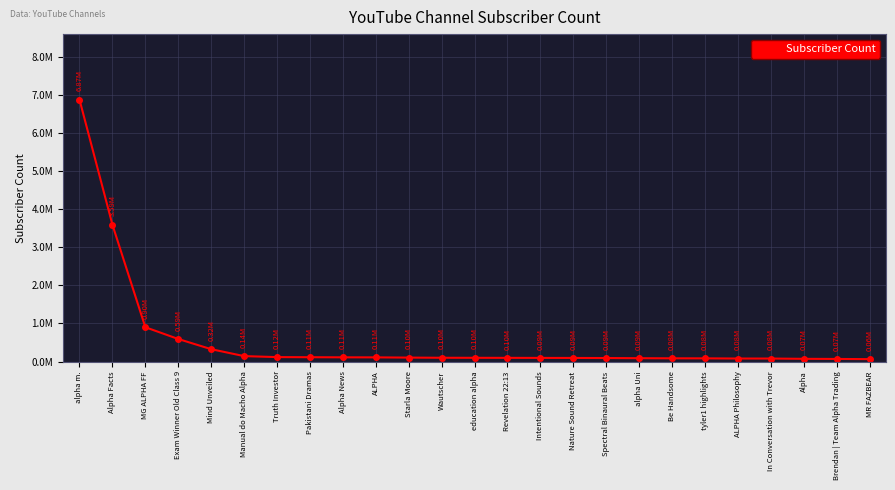

Is this an area chart (filled region under the line)?

No